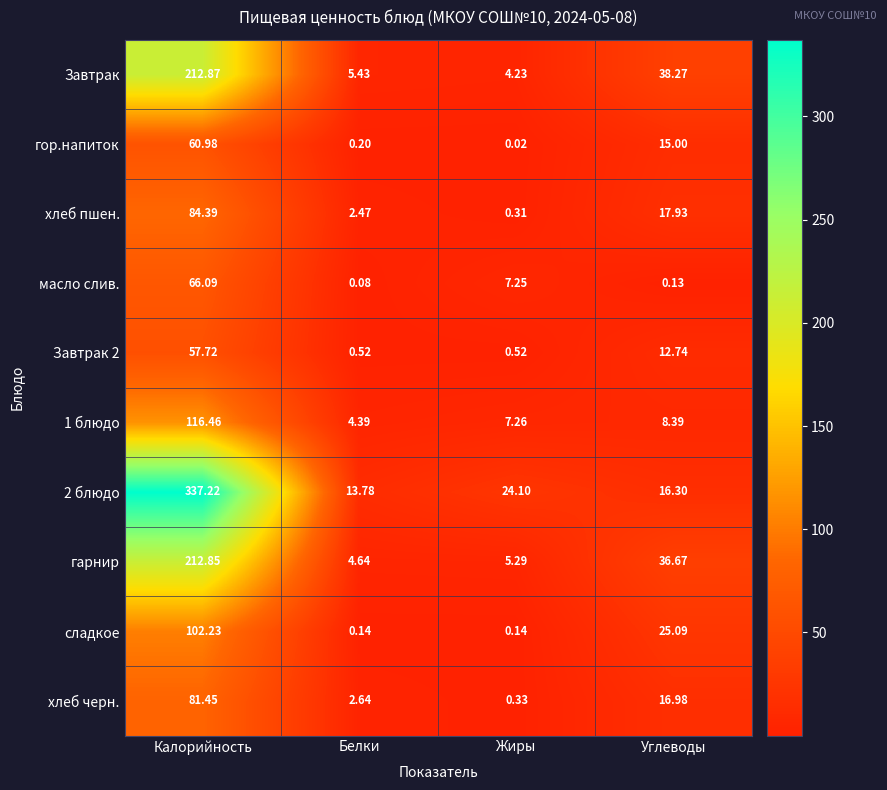

At which label does хлеб пшен. first exceed 17?

Калорийность